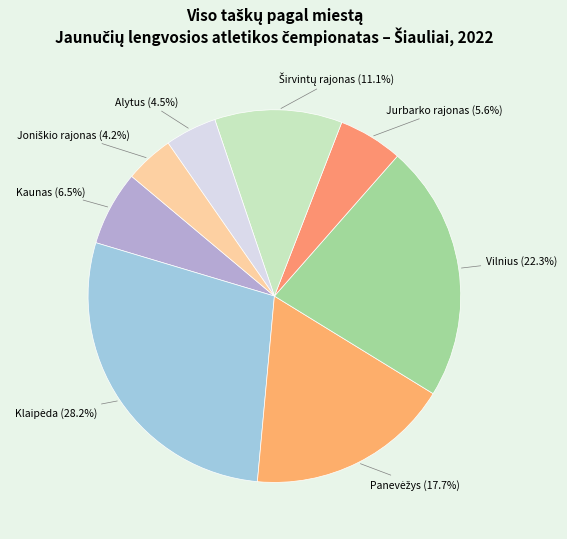

Combined, what portion of the pie is Jurbarko rajonas (5.6%) and Alytus (4.5%)?

10.1%